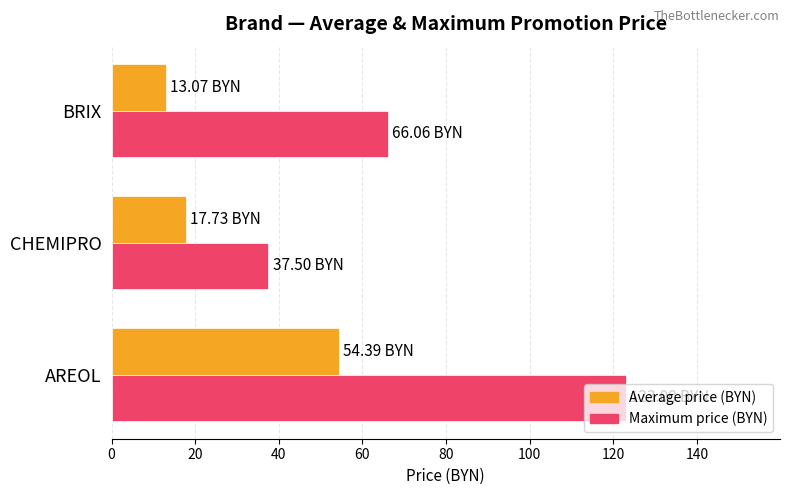

At CHEMIPRO, list the series in order from smallest to largest.

Average price (BYN), Maximum price (BYN)